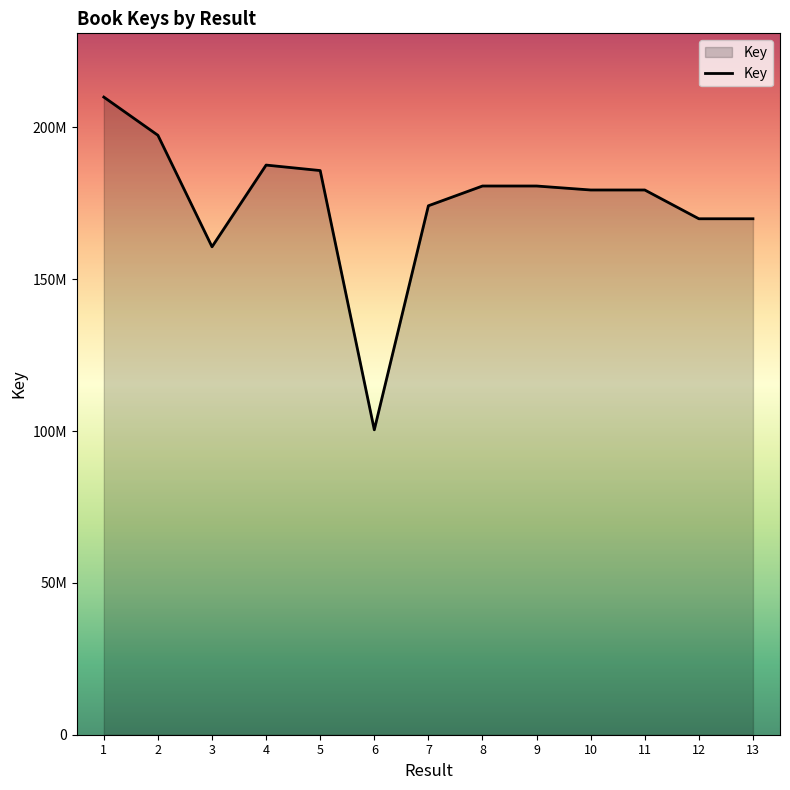

Where does the data first go above 179374305?

1